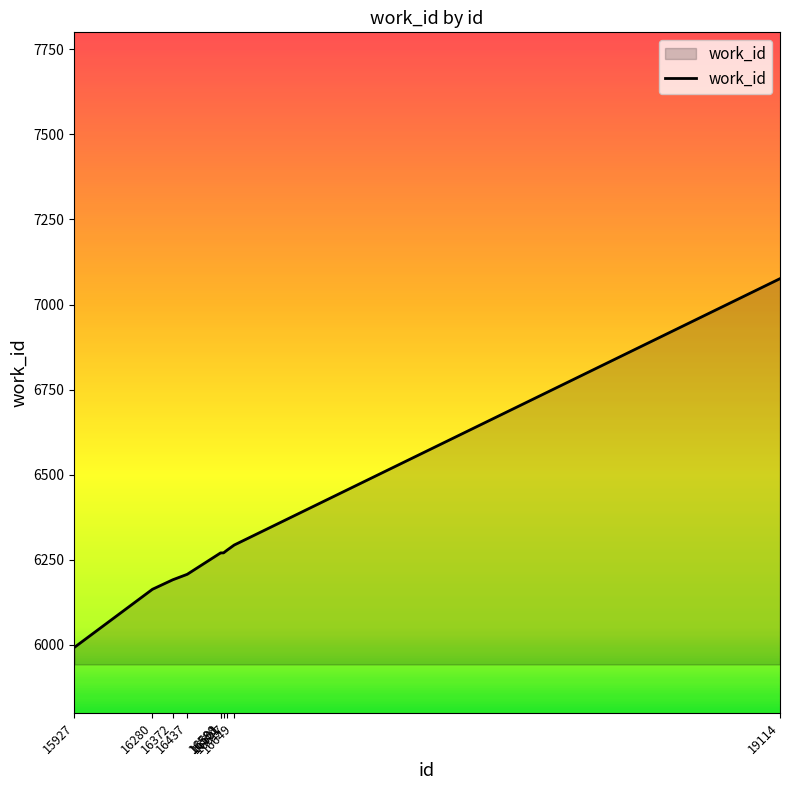

What is the smallest value displayed?

5992